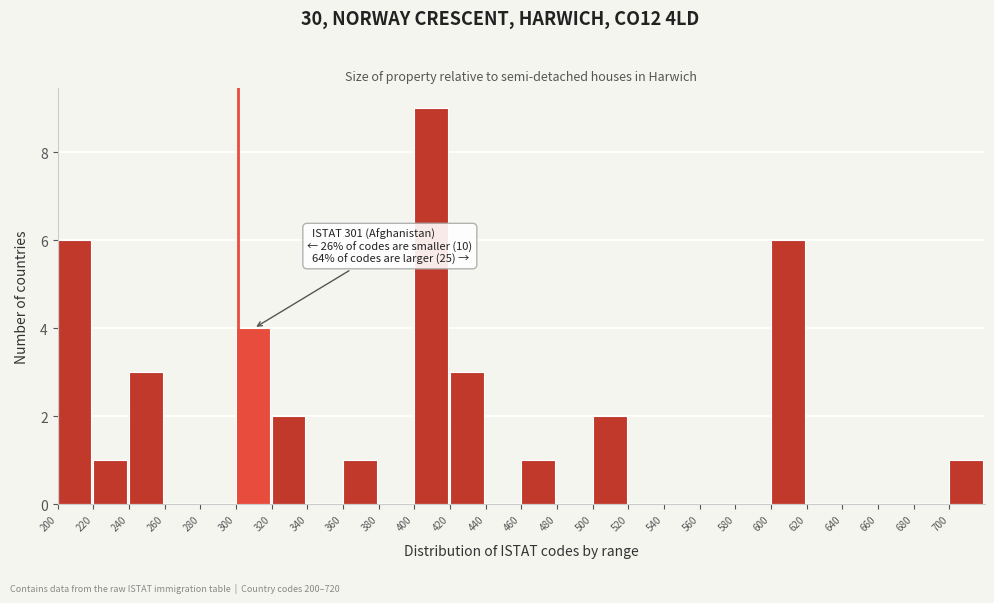

Which range on the x-axis has the tallest bar?

400 to 420